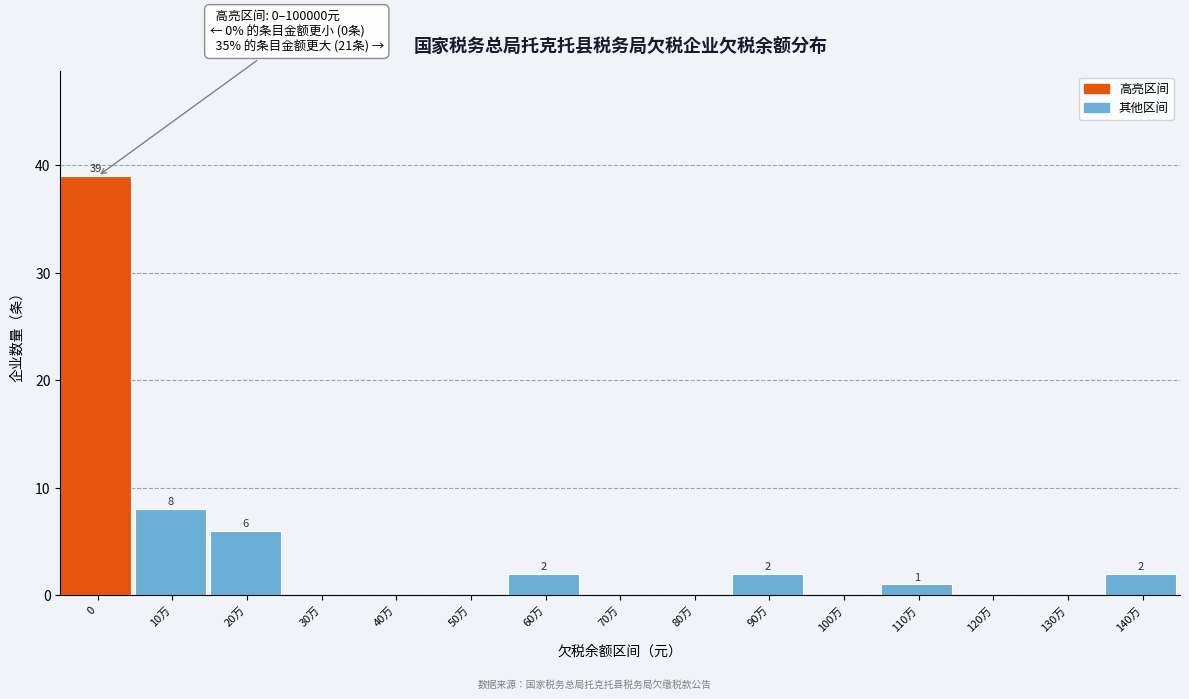

Reading left to right, transcribe all the data shown in this chart.

0=39	10万=8	20万=6	30万=0	40万=0	50万=0	60万=2	70万=0	80万=0	90万=2	100万=0	110万=1	120万=0	130万=0	140万=2